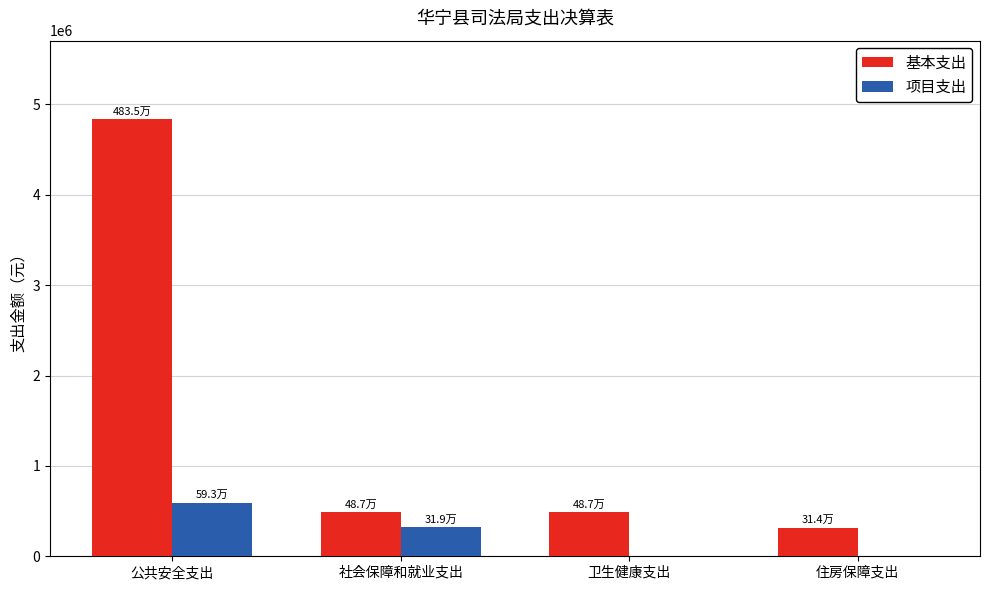

Between 公共安全支出 and 社会保障和就业支出, which series saw the biggest shift?

基本支出